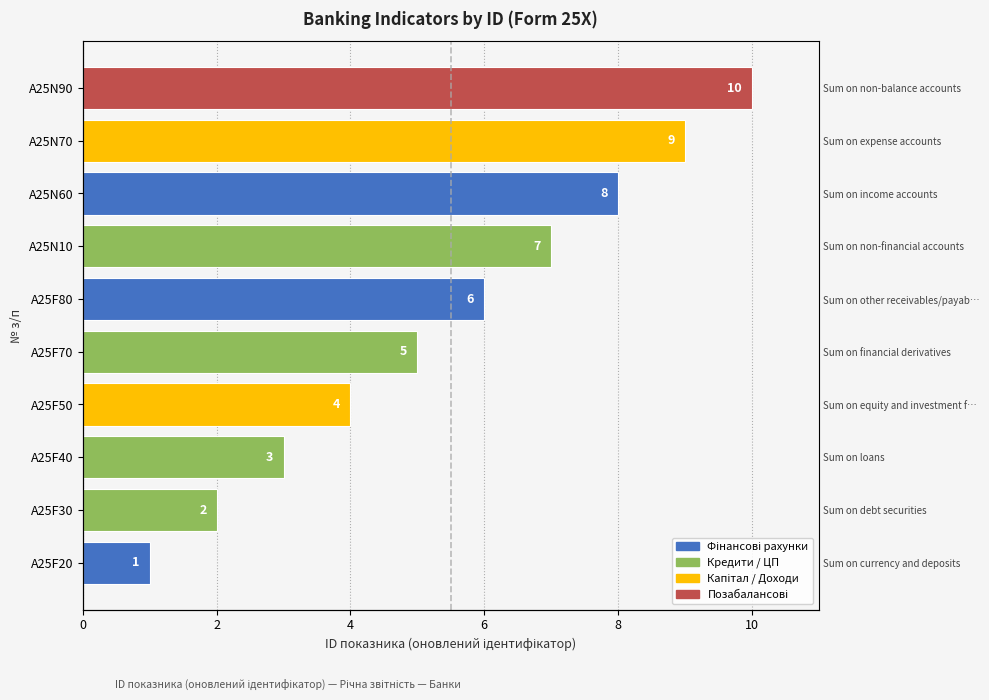

What is the difference between the second highest and second lowest values?

7